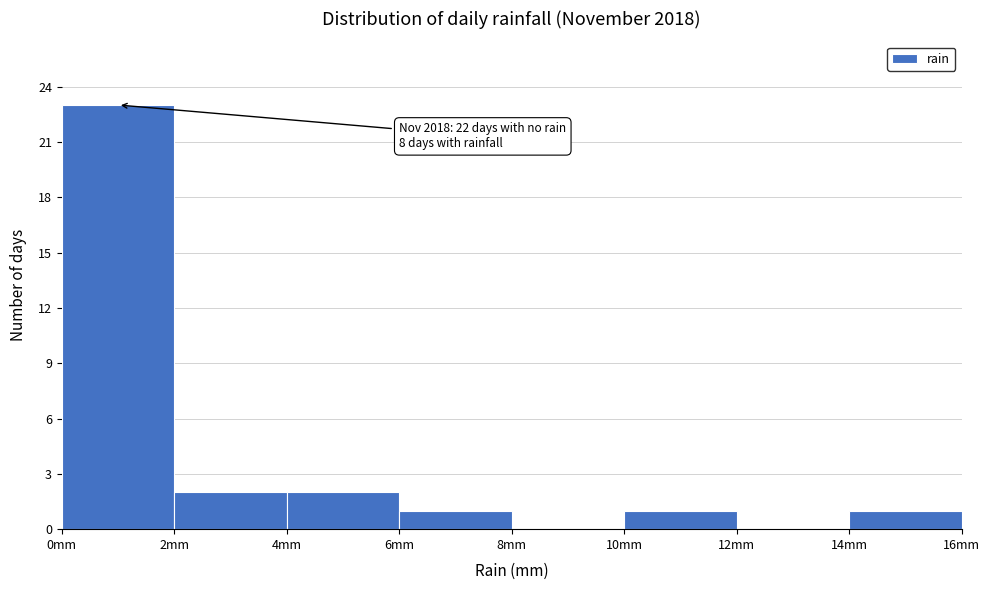

Over which range of the x-axis is the bar tallest?

0 to 2